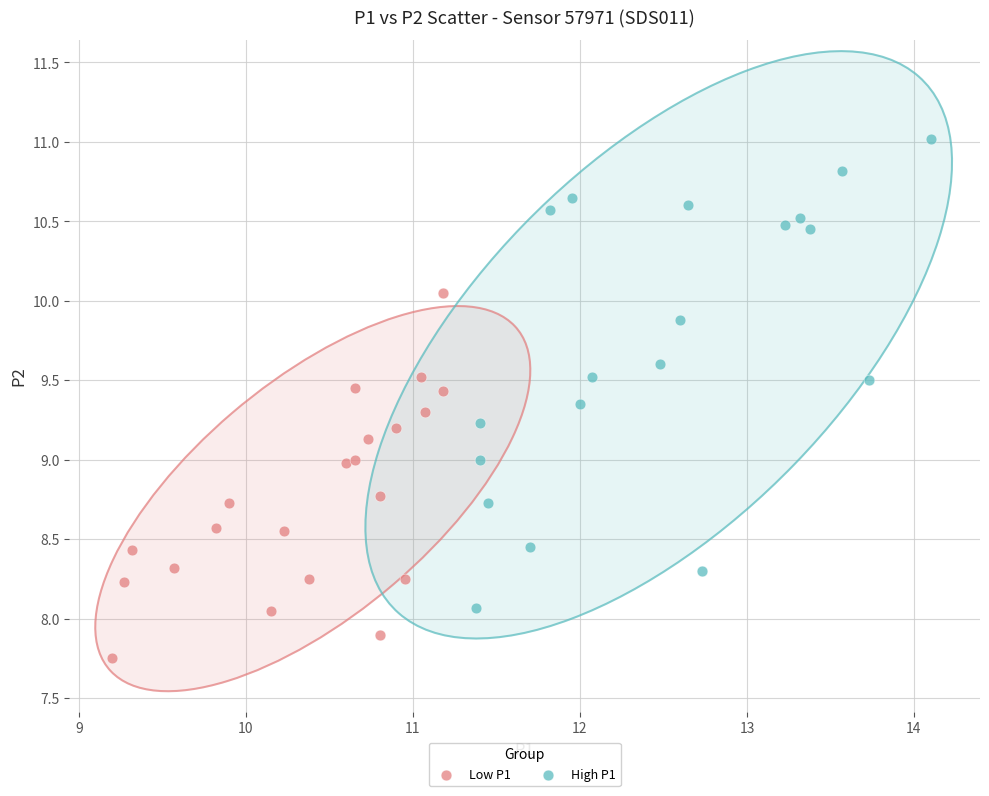

Which series has the widest spread of Y values?

High P1